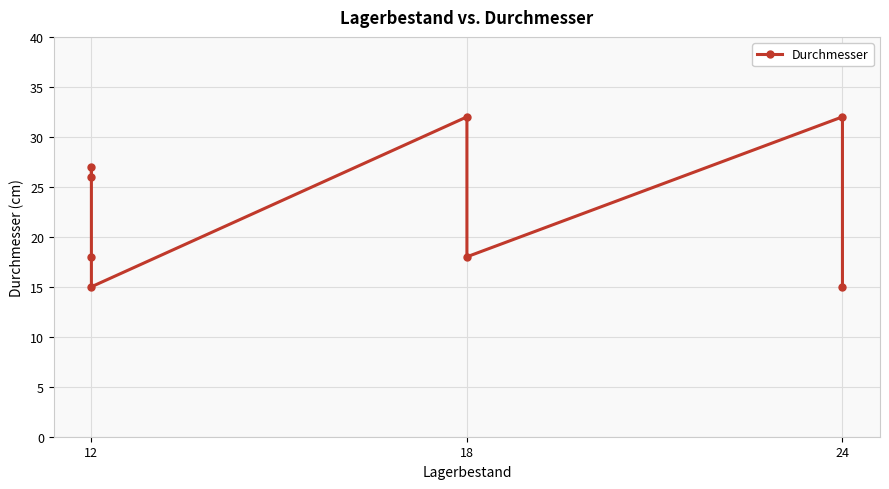

What position from the left is 12?

1